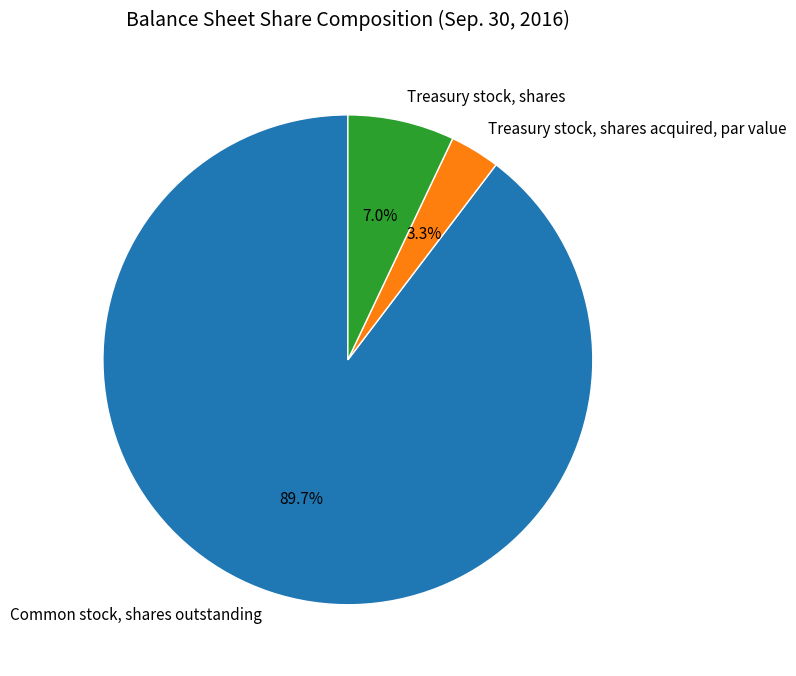

Between Common stock, shares outstanding and Treasury stock, shares acquired, par value, which is larger?

Common stock, shares outstanding